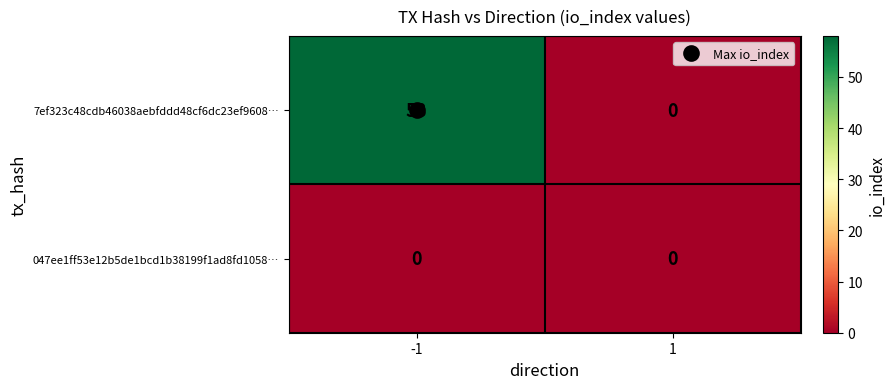

List the series in order of their overall mean, highest first.

7ef323c48cdb46038aebfddd48cf6dc23ef9608…, 047ee1ff53e12b5de1bcd1b38199f1ad8fd1058…